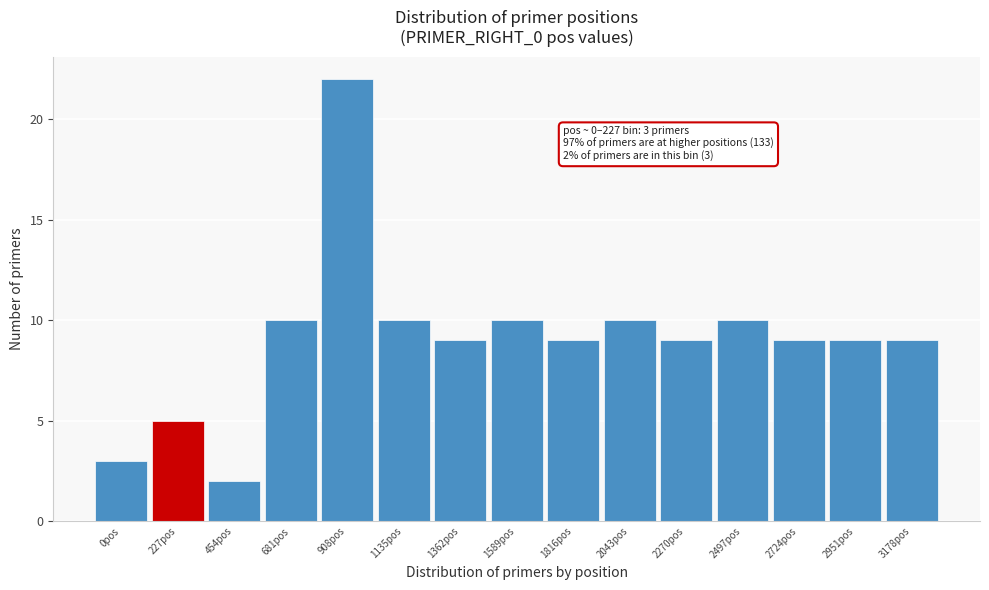

Reading left to right, transcribe all the data shown in this chart.

3	5	2	10	22	10	9	10	9	10	9	10	9	9	9